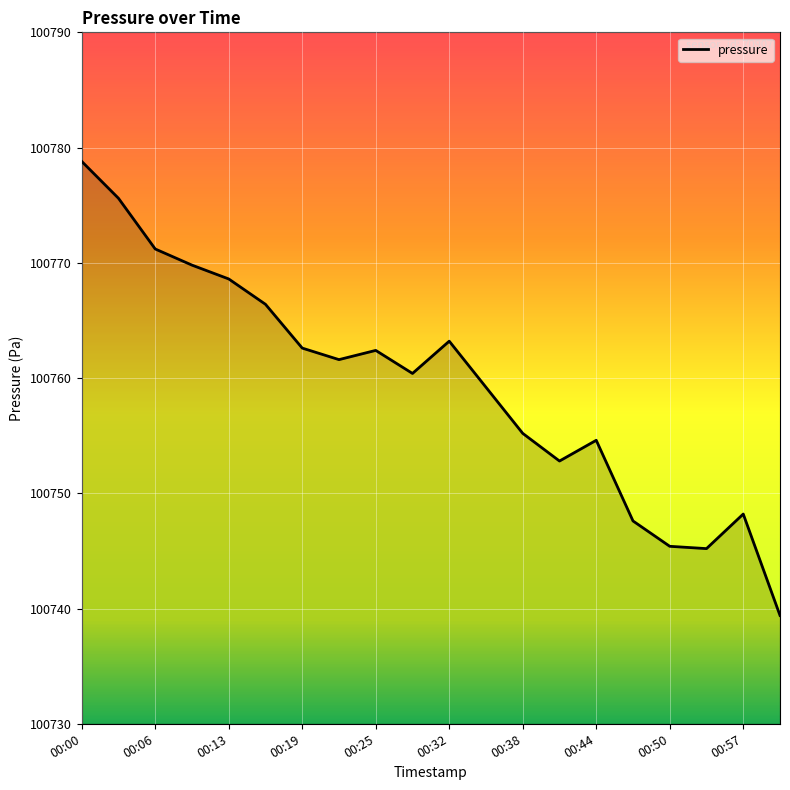

True or false: there are more than 1 points higher than both neighbors.

True